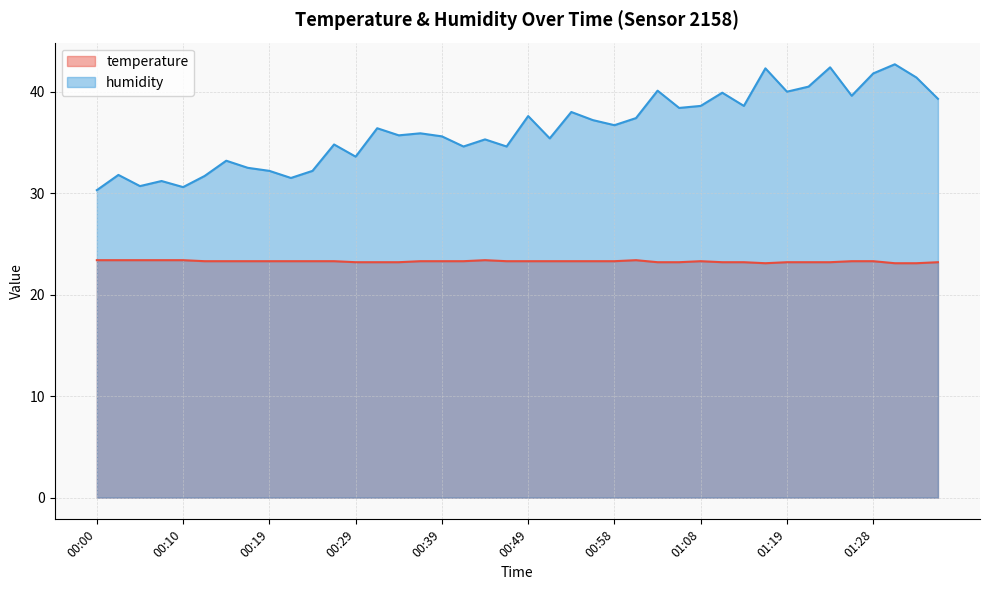

Which series has the largest total across all categories?

humidity